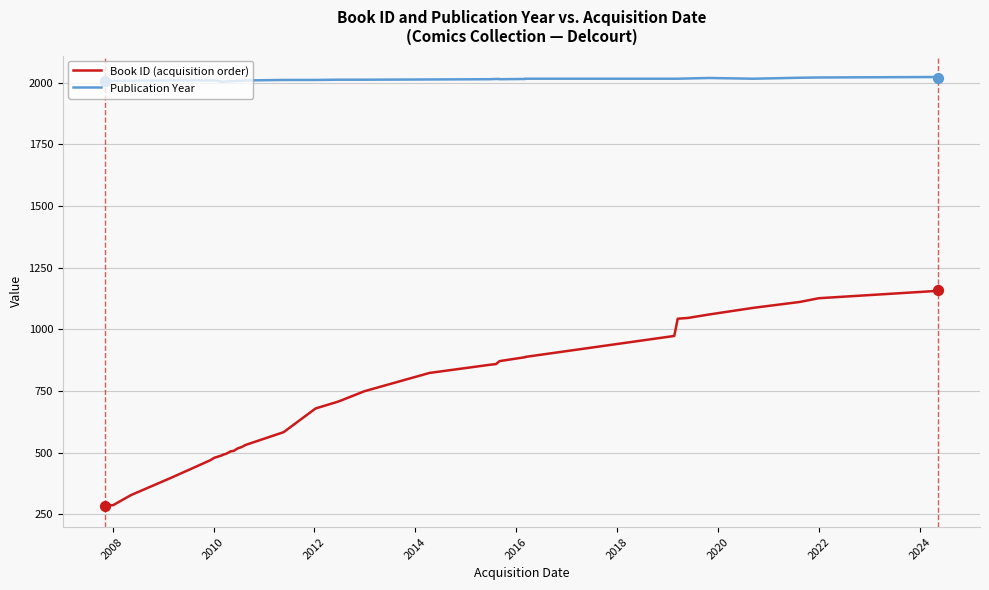

Which series reaches the minimum Y coordinate?

Book ID (acquisition order)